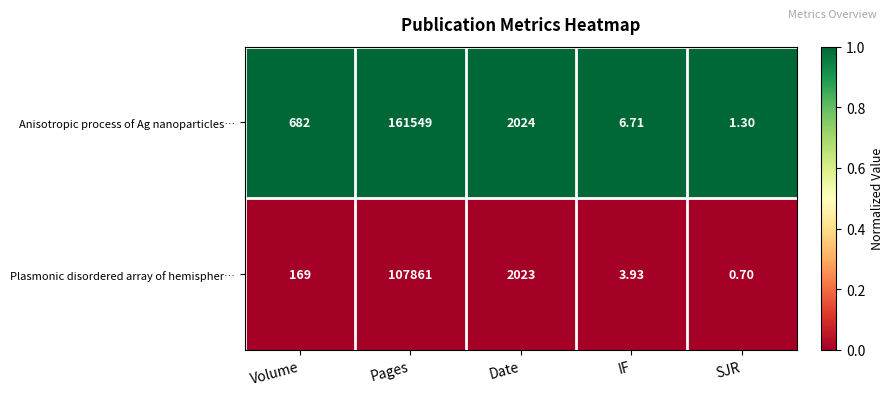

Which series has the largest total across all categories?

Anisotropic process of Ag nanoparticles…